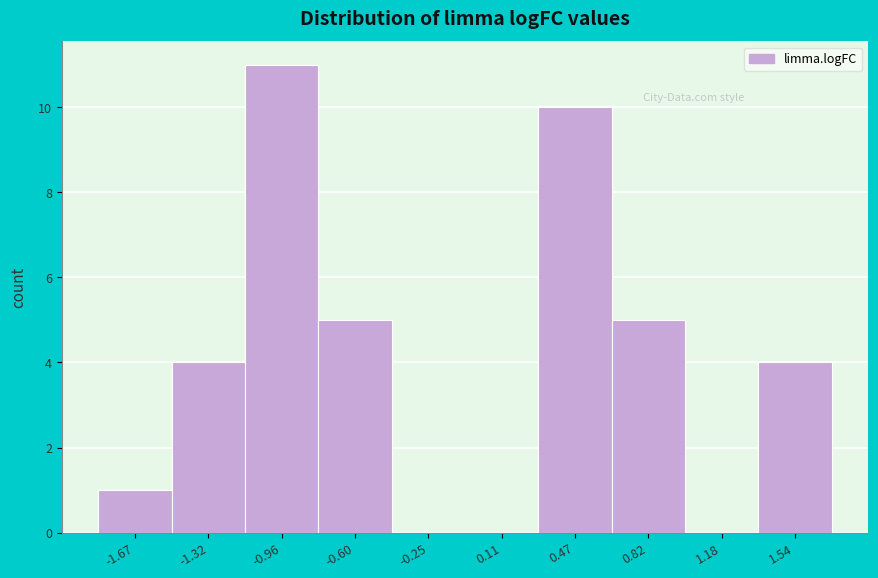

Reading right to left, extract all data points from this chart.

1.54=4	1.18=0	0.82=5	0.47=10	0.11=0	-0.25=0	-0.60=5	-0.96=11	-1.32=4	-1.67=1